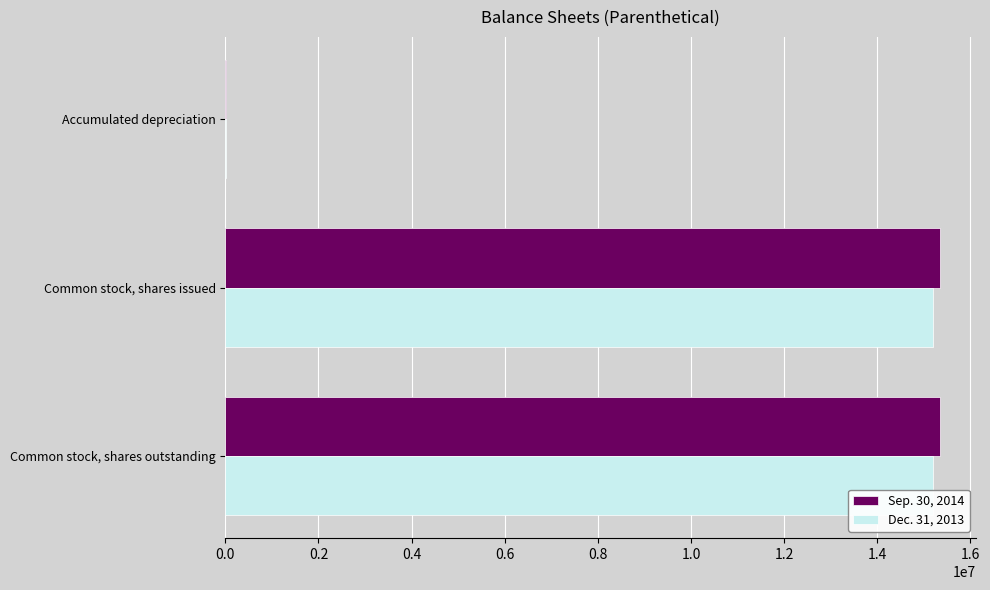

True or false: Sep. 30, 2014 has a value of 15346985 at Common stock, shares issued.

True